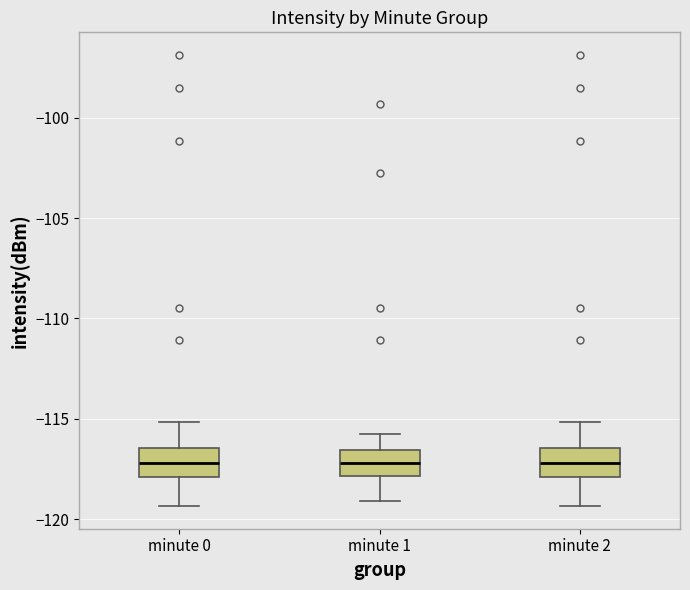

Where is the upper edge of the box for minute 0 on the y-axis? The values are not printed on the chart, so give them approximately, as read against the axis.

-116.5